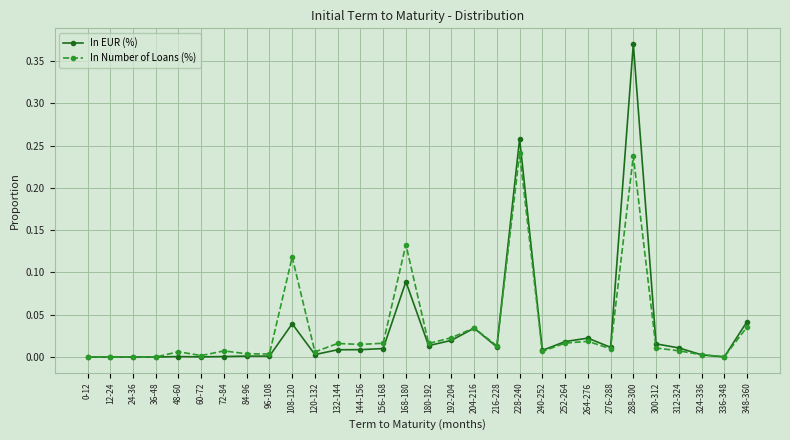

List the series in order of their peak value, highest first.

In EUR (%), In Number of Loans (%)